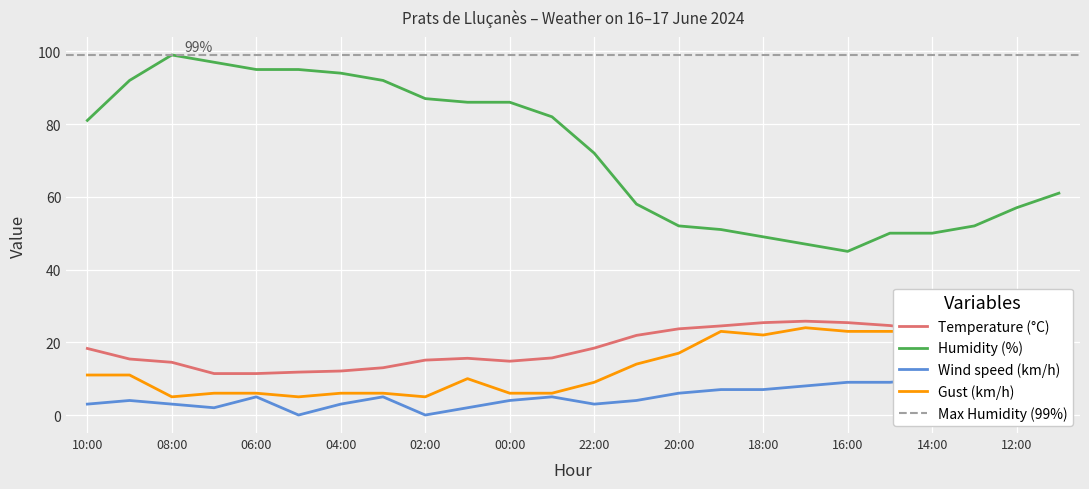

Rank the series at 13:00 from highest to lowest value.

Humidity (%), Gust (km/h), Temperature (°C), Wind speed (km/h)